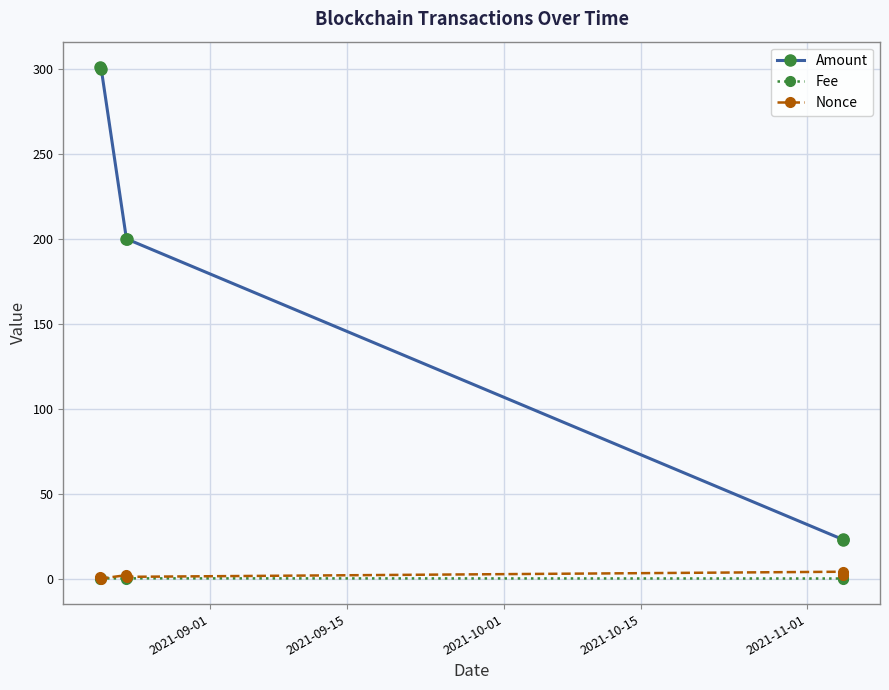

What is the maximum value for Amount?

301.0